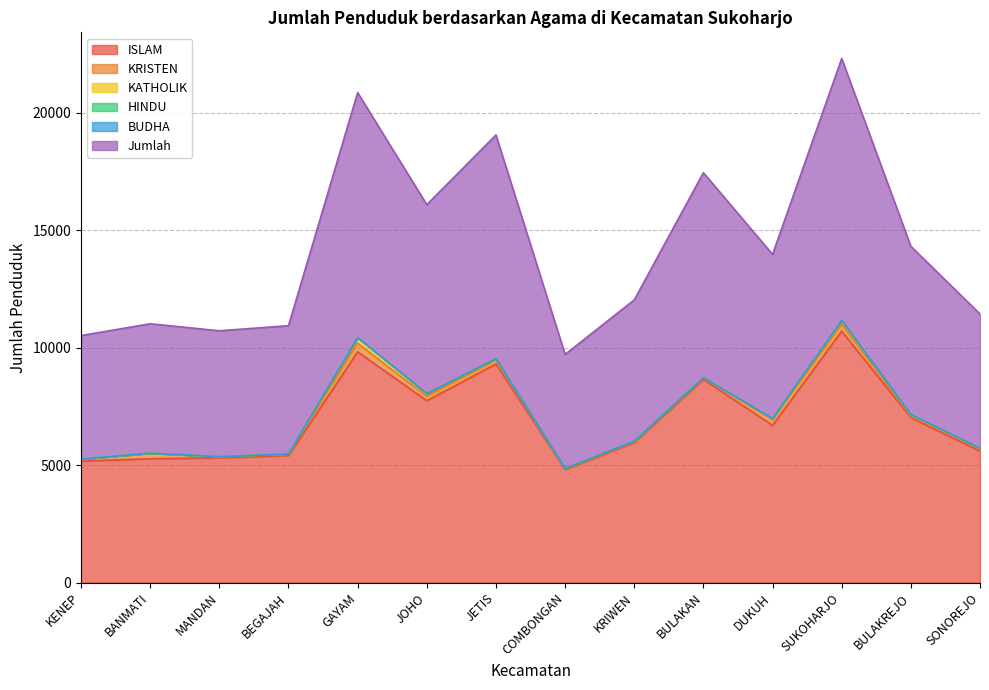

What is the greatest value displayed?

11152